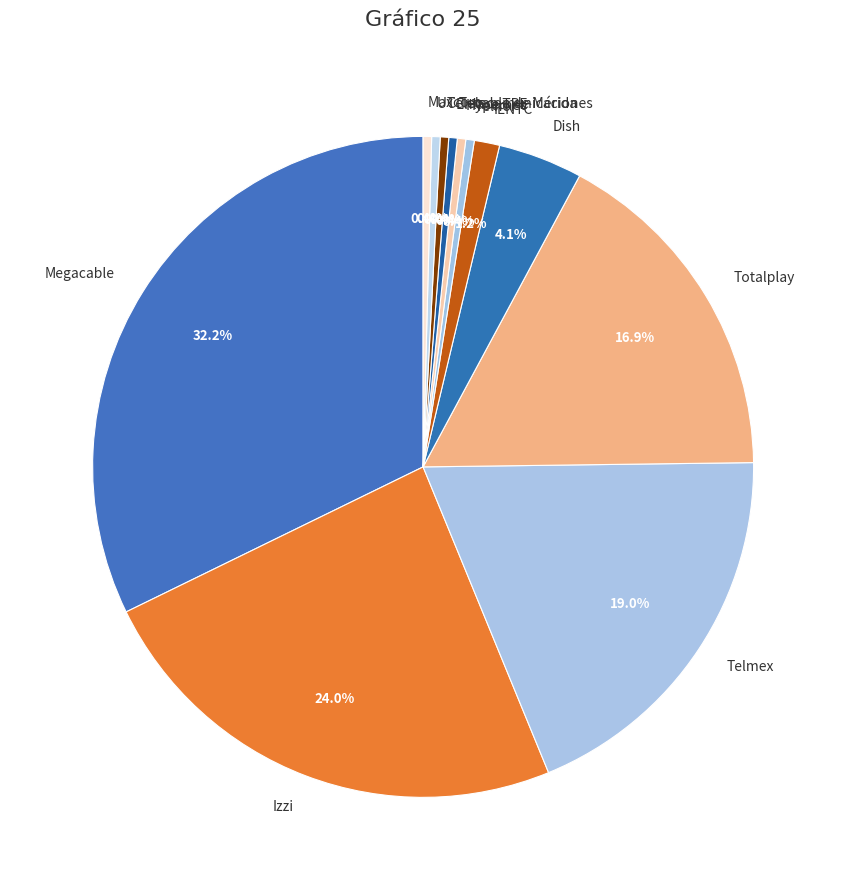

Which slice is the largest?

Megacable